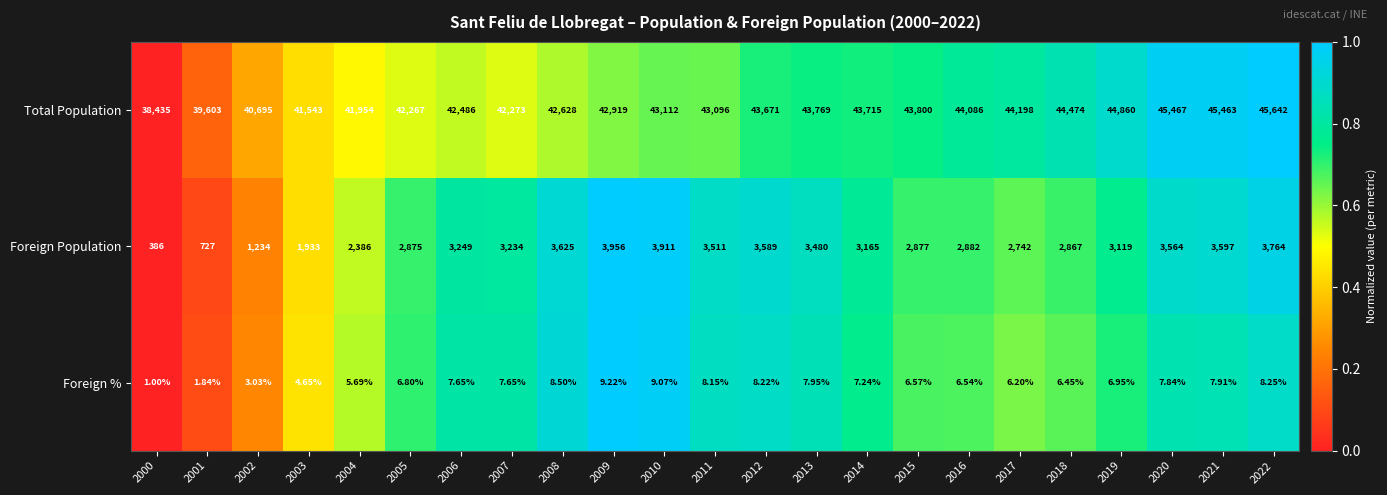

Is the value of Total Population at 2018 greater than the value of Foreign Population at 2010?

Yes